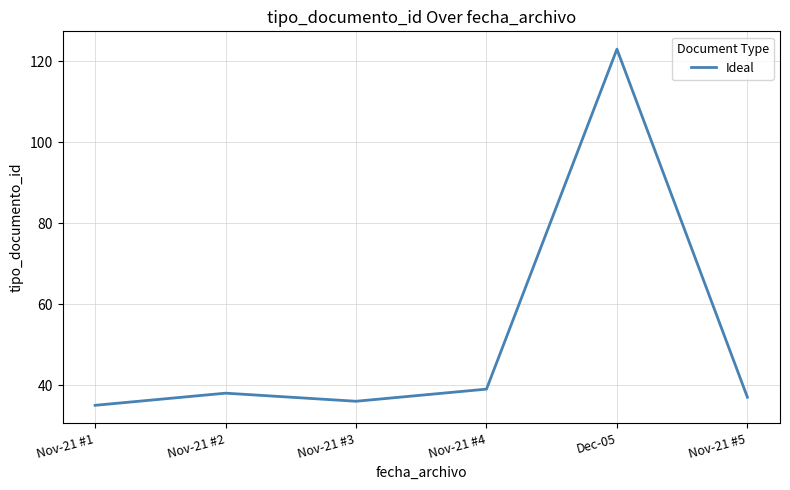

Rank the categories by value from highest to lowest.

Dec-05, Nov-21 #4, Nov-21 #2, Nov-21 #5, Nov-21 #3, Nov-21 #1